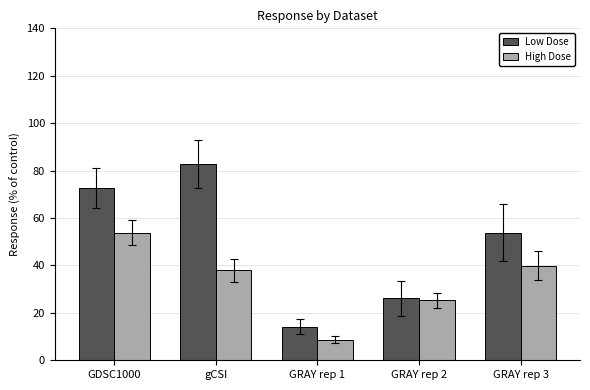

What are all the series names shown in the legend?

Low Dose, High Dose